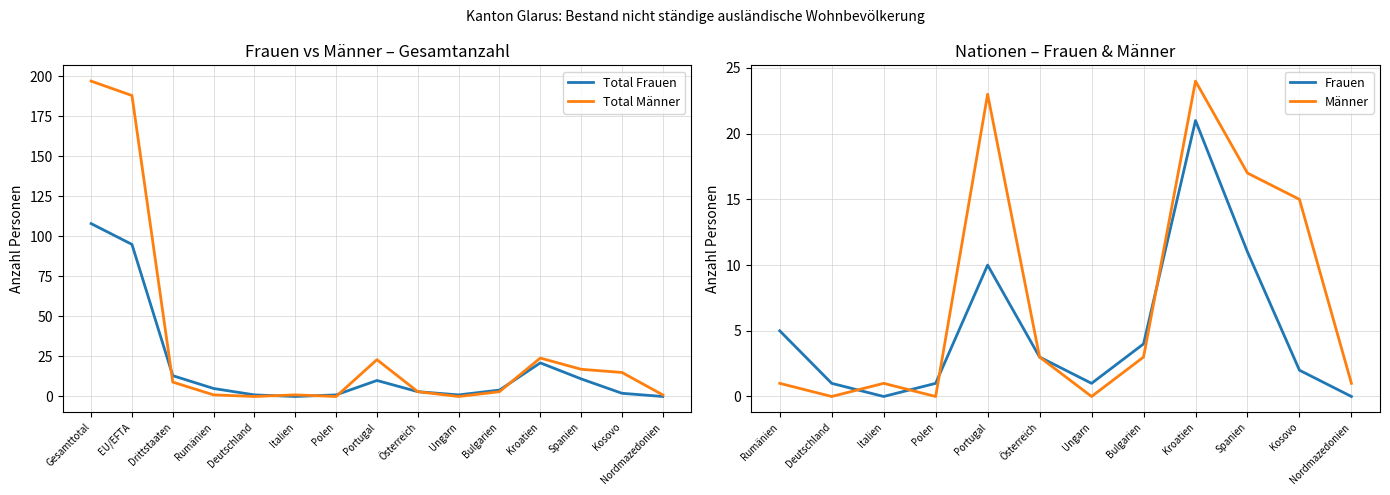

Is the value of Total Frauen at Ungarn greater than the value of Total Männer at Spanien?

No